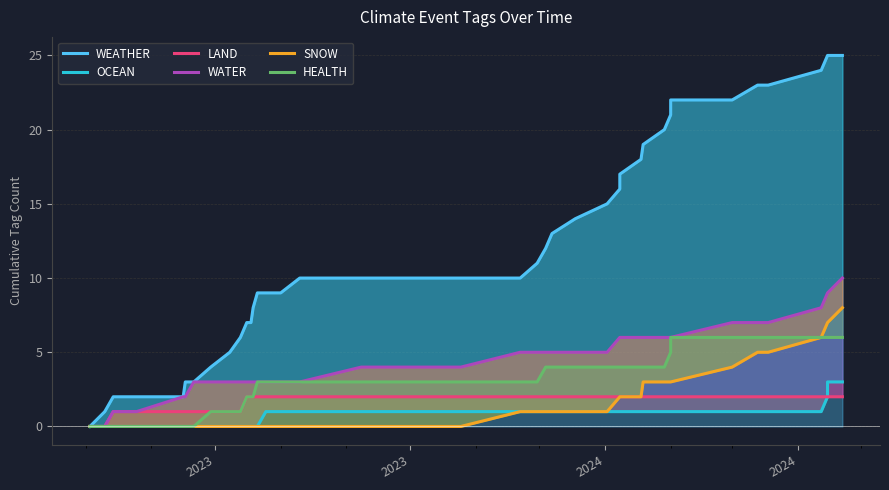

True or false: LAND has a value of 1 at 14.

False